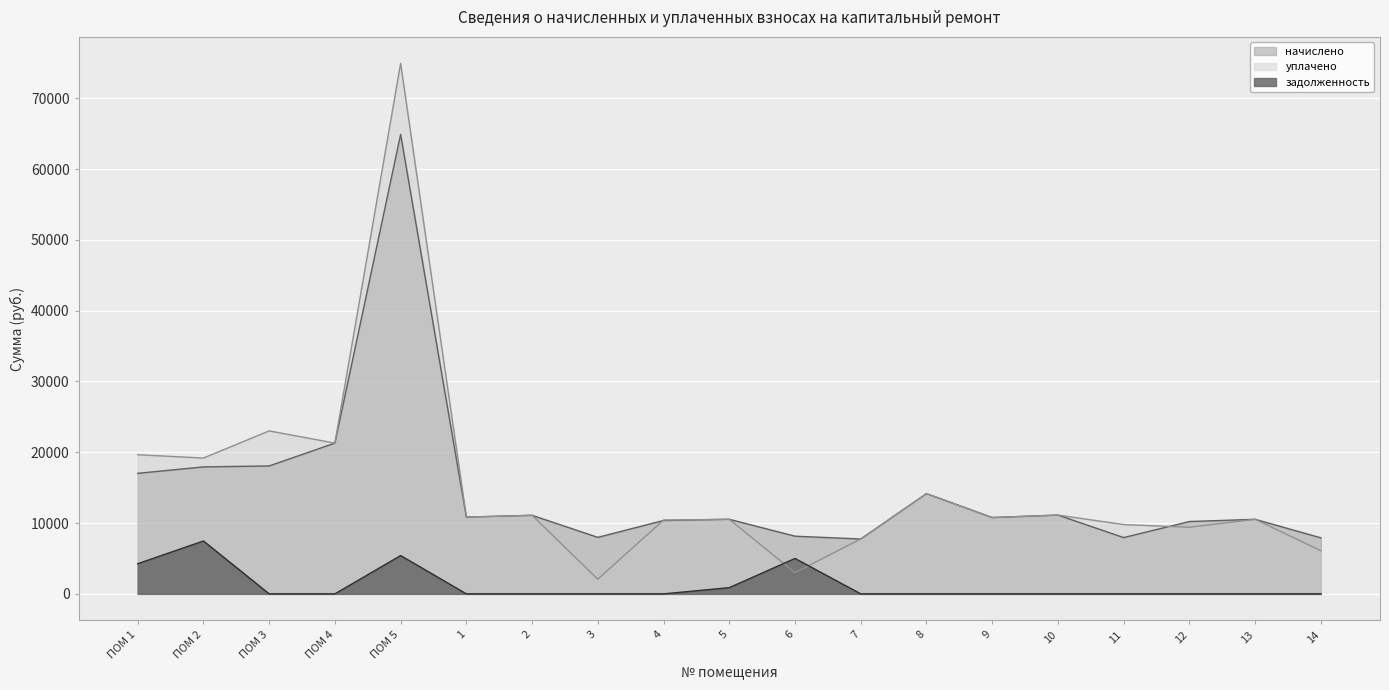

What is the spread (max minus min) of values at 10?

11128.3